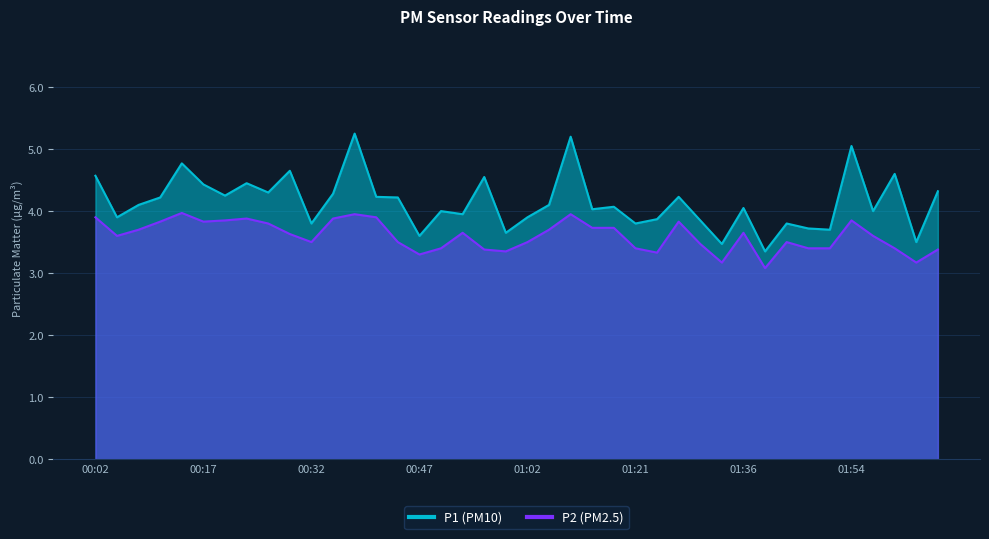

The P1 series shows 6.1 at 00:08. True or false?

False